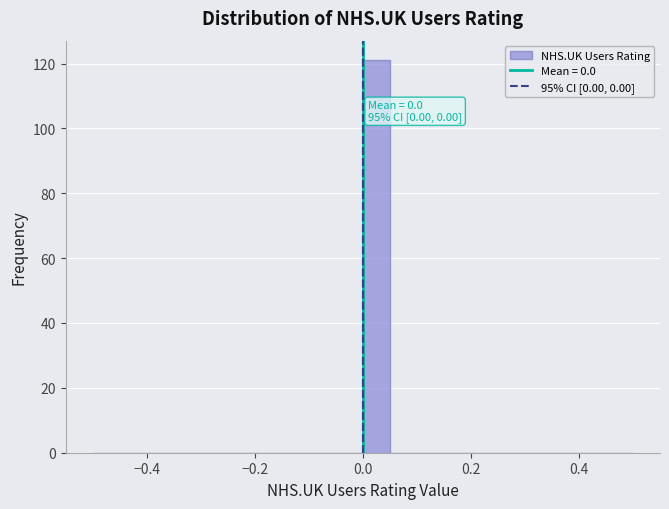

Read against the x-axis, roughly where is the centre of the tallest bar?

0.02